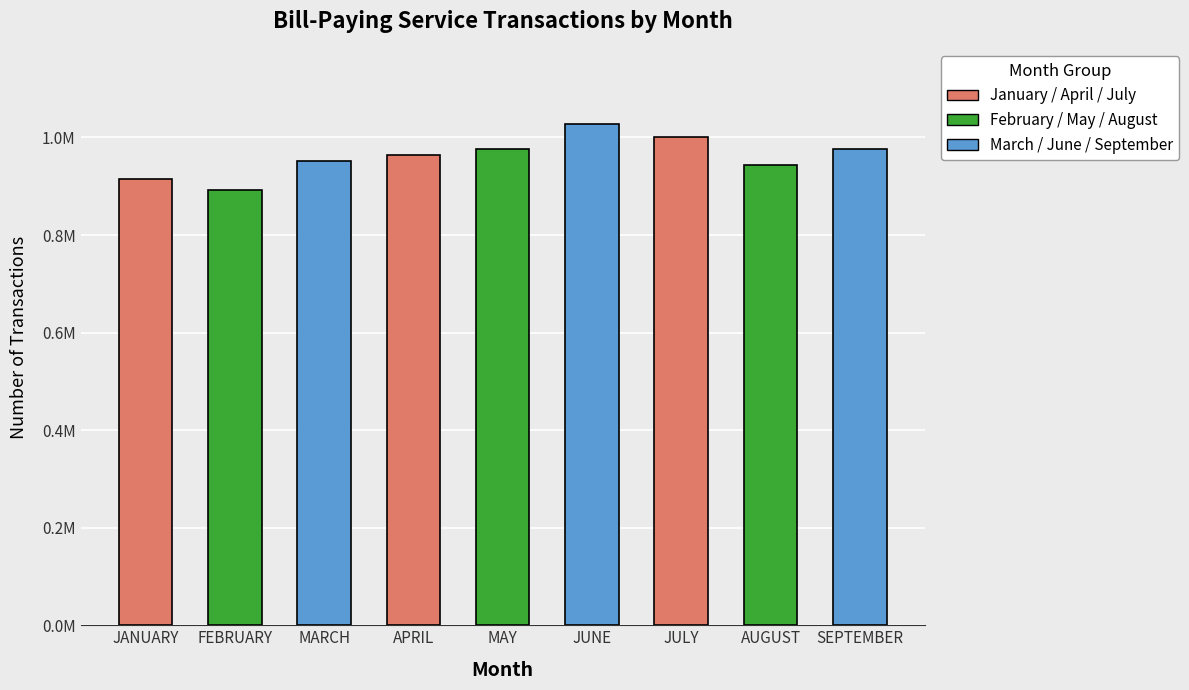

What is the label of the 8th bar from the left?

AUGUST